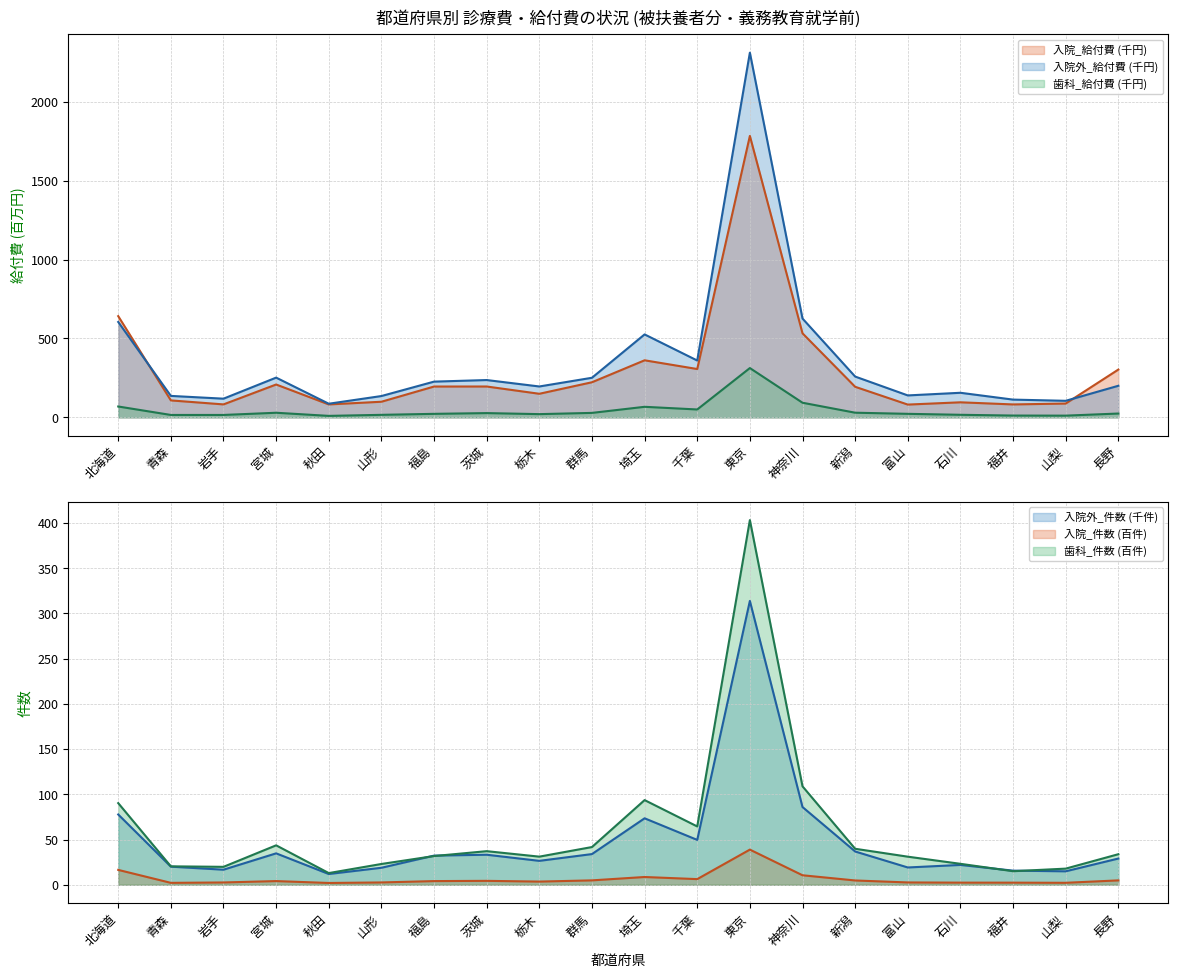

Which category has the highest value in the 入院外_給付費 series?

東京